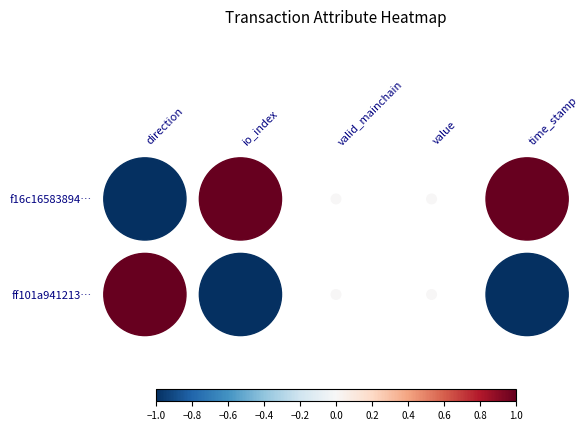

What is the difference between the ff101a941213… values at direction and time_stamp?

2